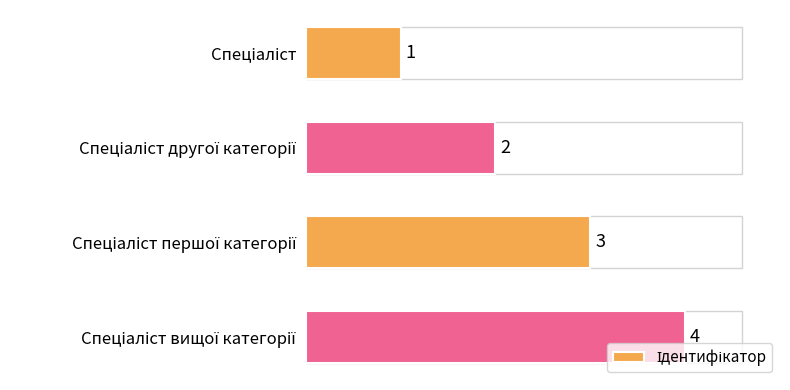

What is the difference between the maximum and minimum values?

3